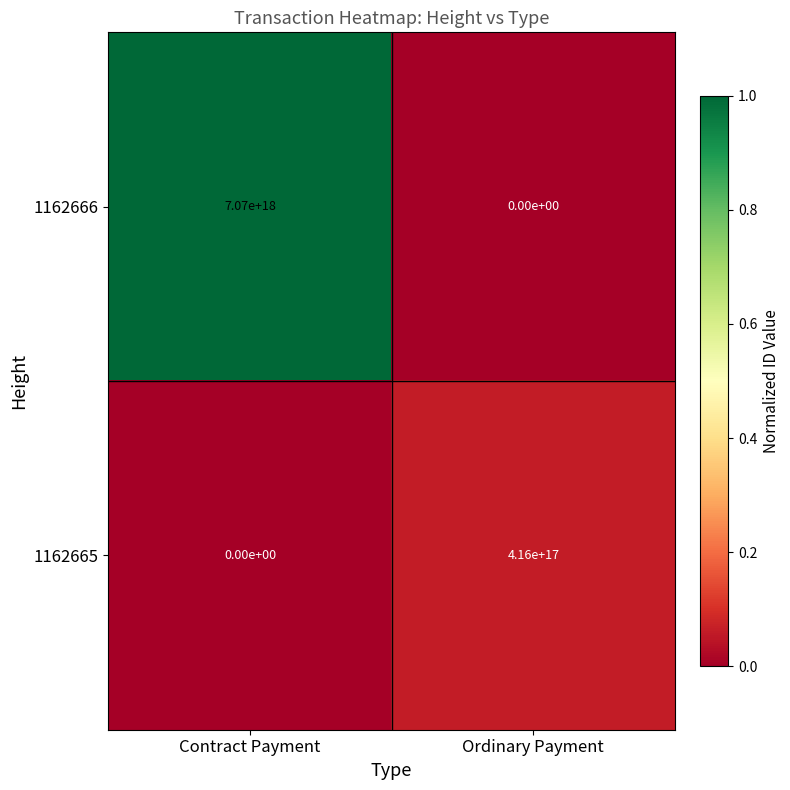

Which category has the lowest value in the 1162666 series?

Ordinary Payment